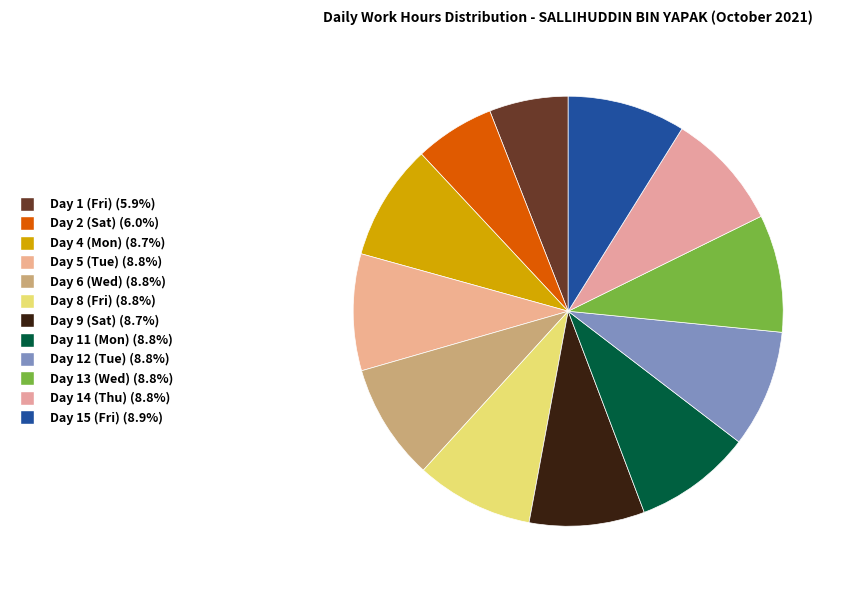

What portion of the pie excludes Day 13 (Wed)?

91.2%